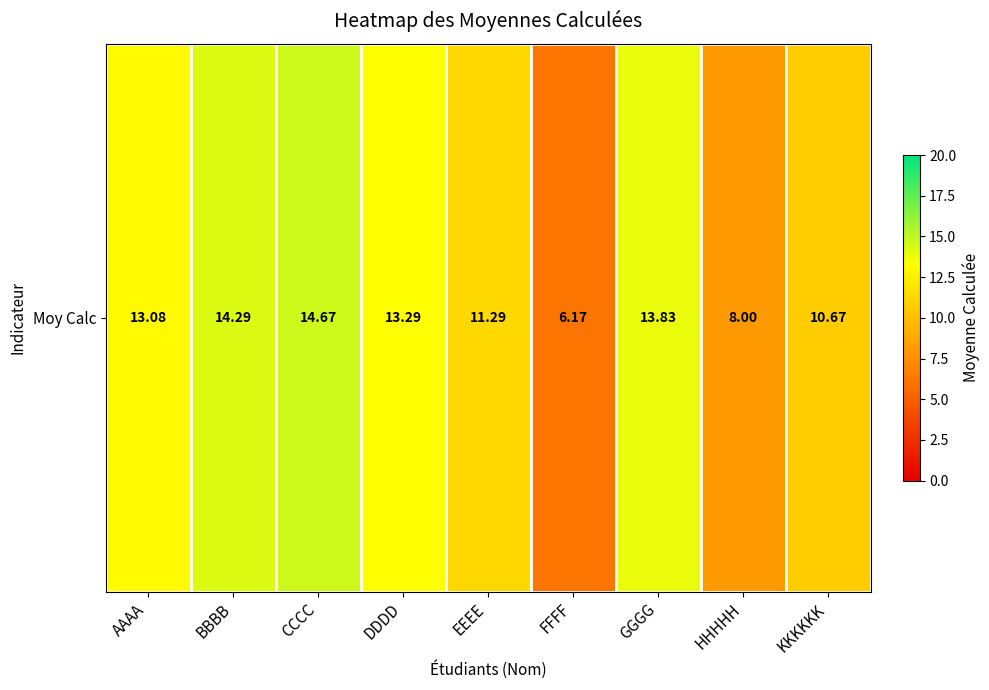

What is the sum of all values?

105.3